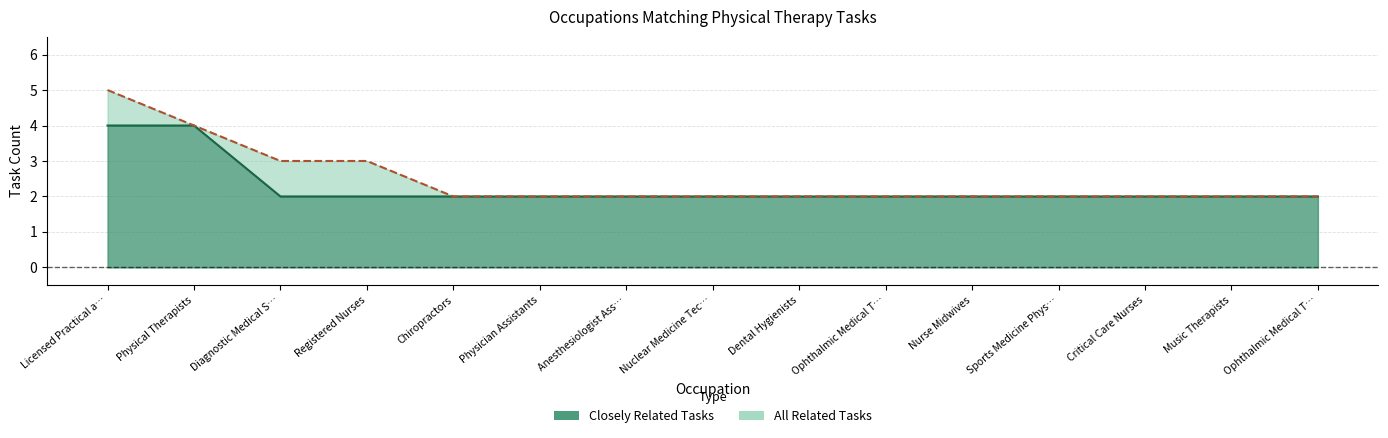

At which label is All Related Tasks closest to 3?

Diagnostic Medical S…